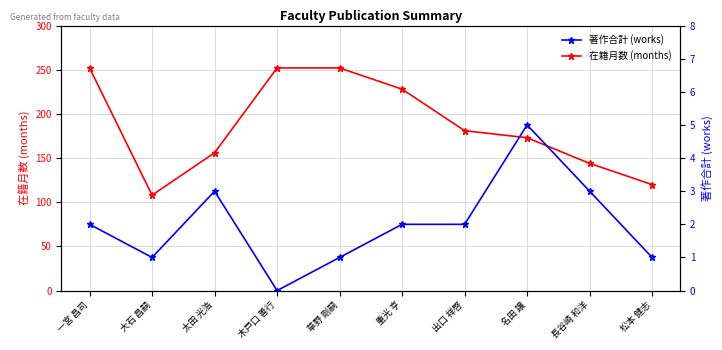

What is the lowest value of the 在籍月数 (months) series?

108